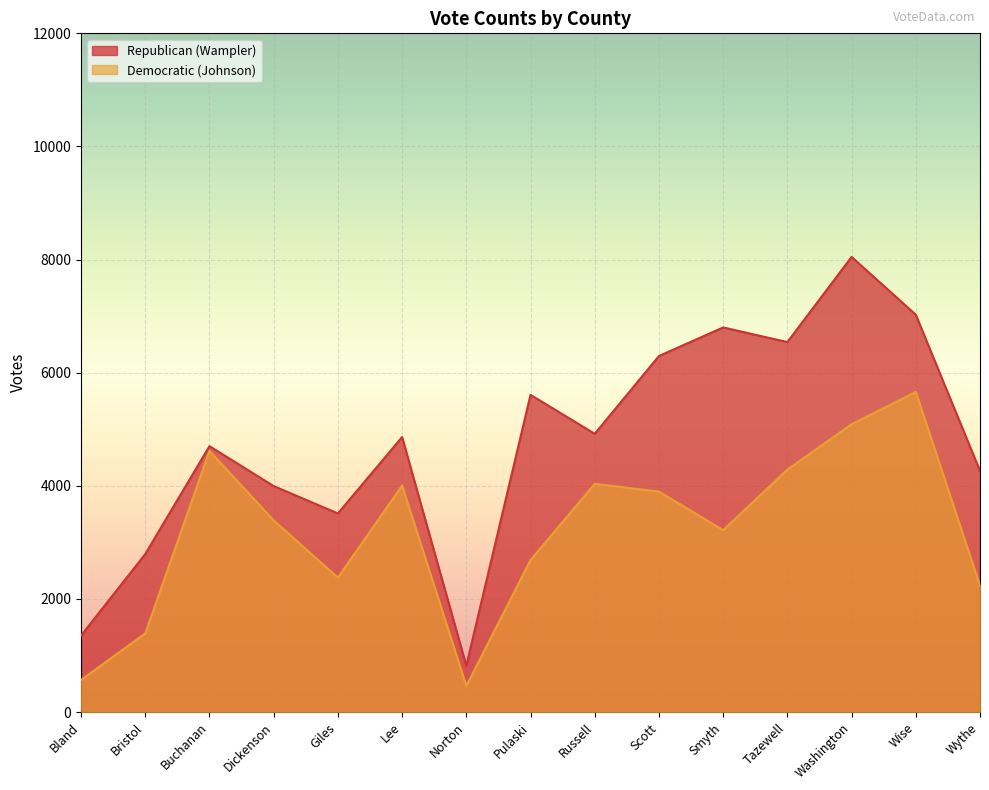

What position from the left is Dickenson?

4